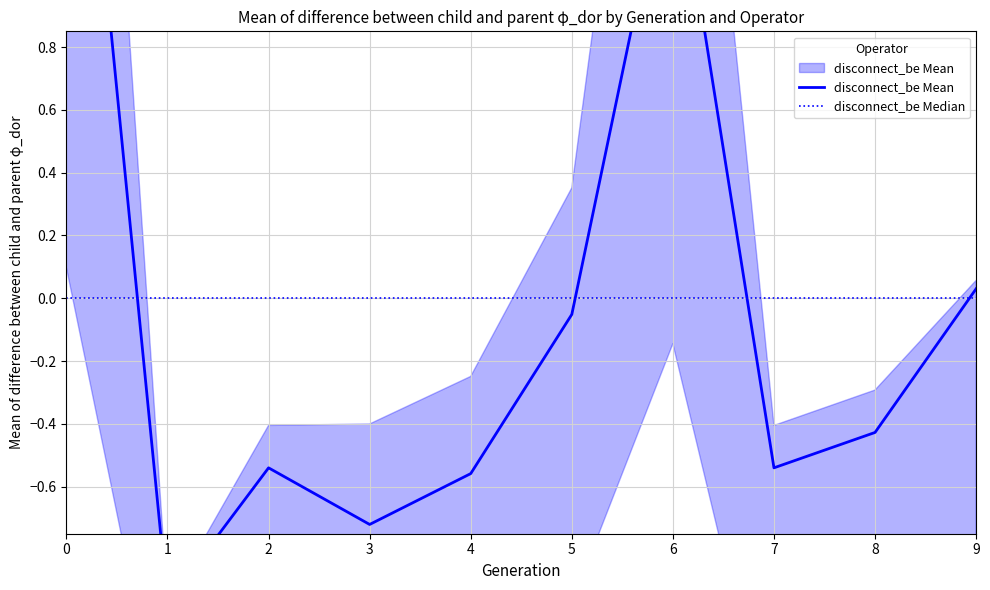

What is the spread (max minus min) of values at 6?

1.5